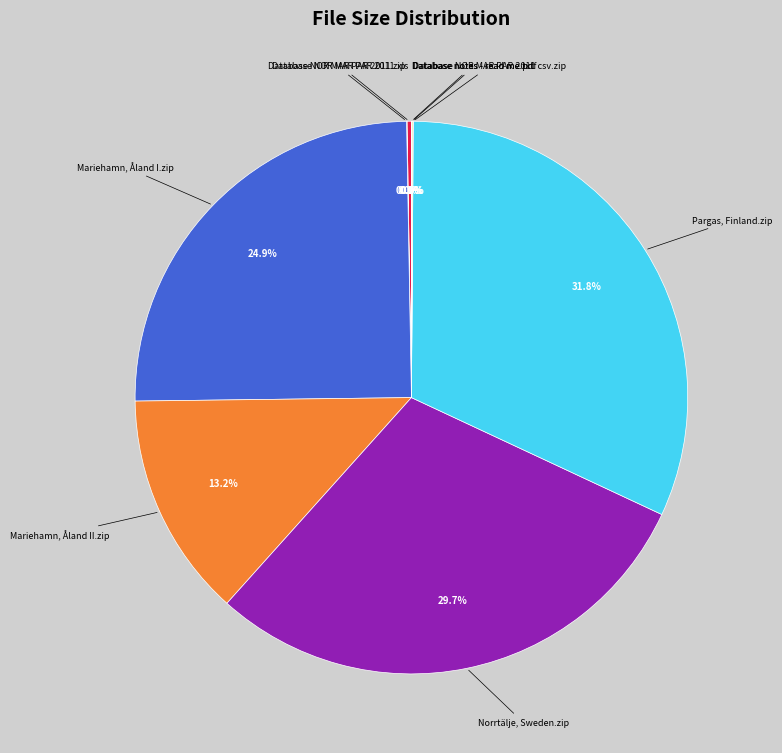

Is there any slice that represents more than half of the pie?

No